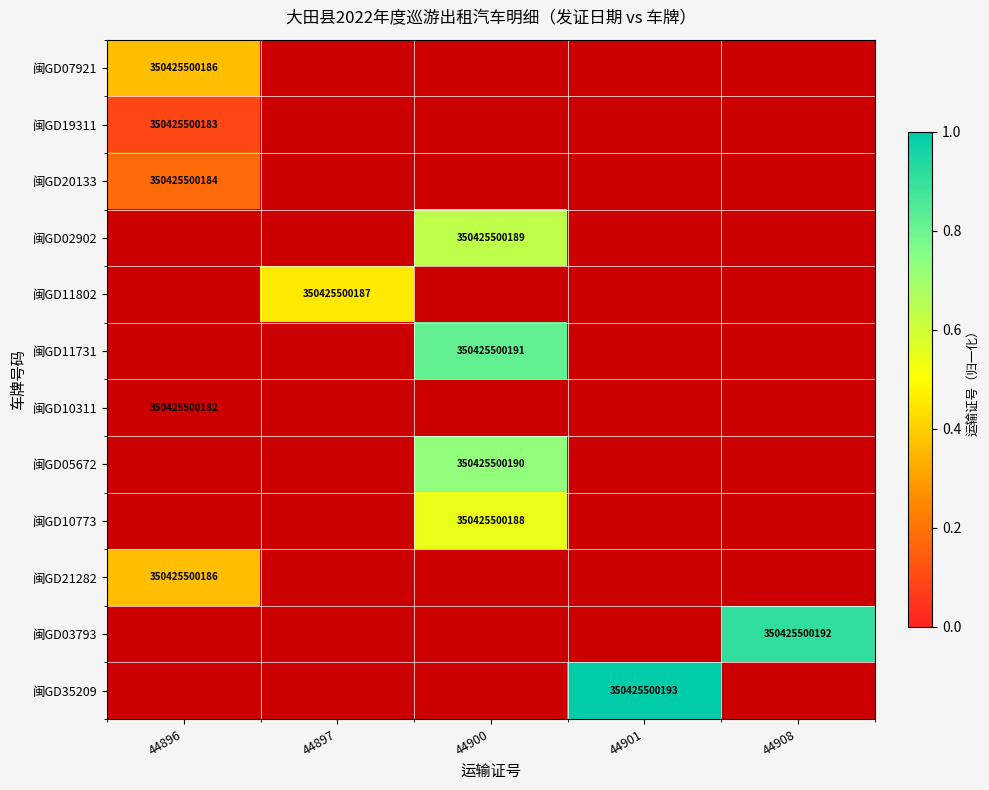

Count the number of data series in this chart.

12